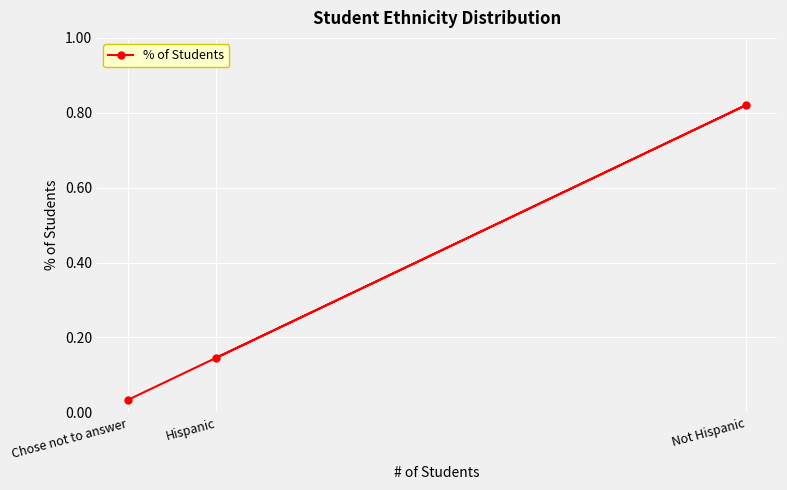

Which has a higher value, Chose not to answer or Hispanic?

Hispanic